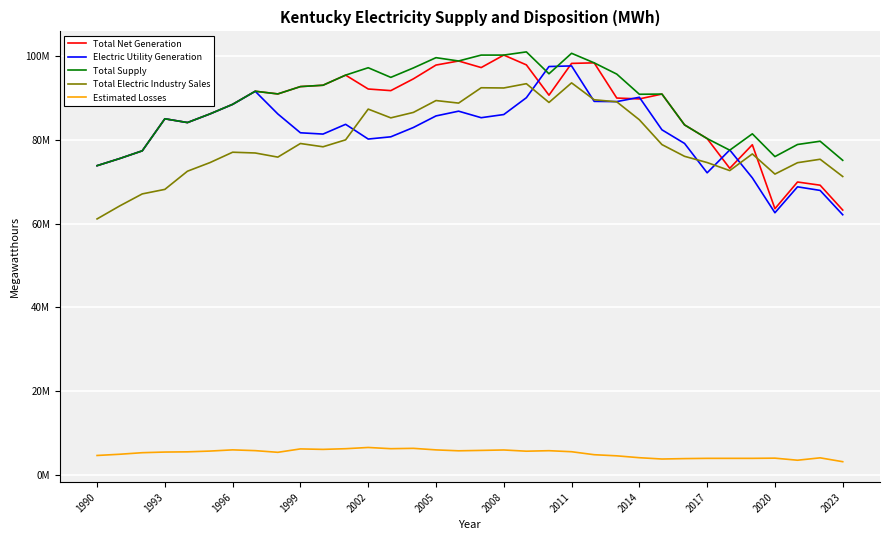

True or false: Total Net Generation and Estimated Losses intersect in this chart.

False